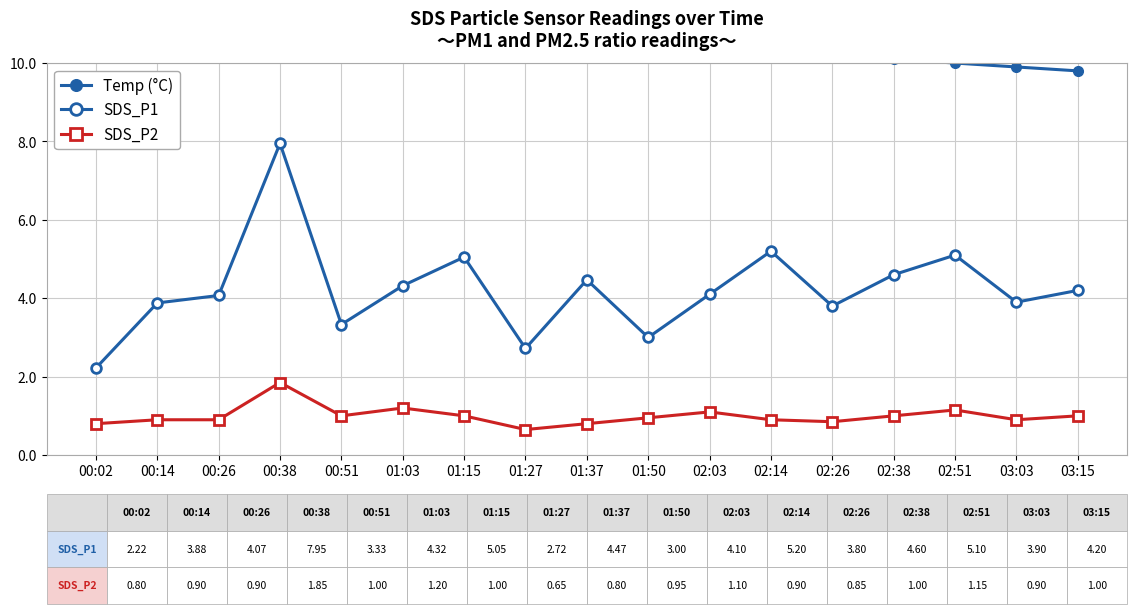

At 00:02, list the series in order from smallest to largest.

SDS_P2, SDS_P1, Temp (°C)